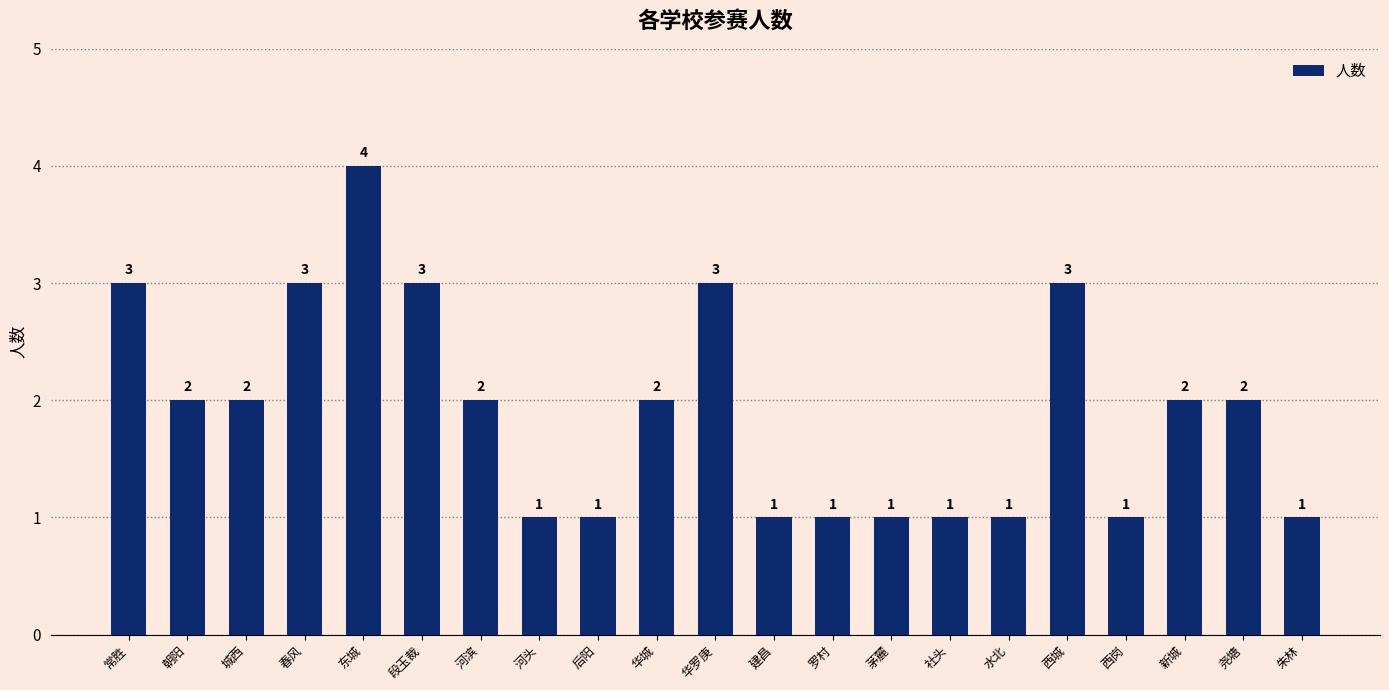

What is the ratio of the value at 水北 to the value at 后阳?

1.0